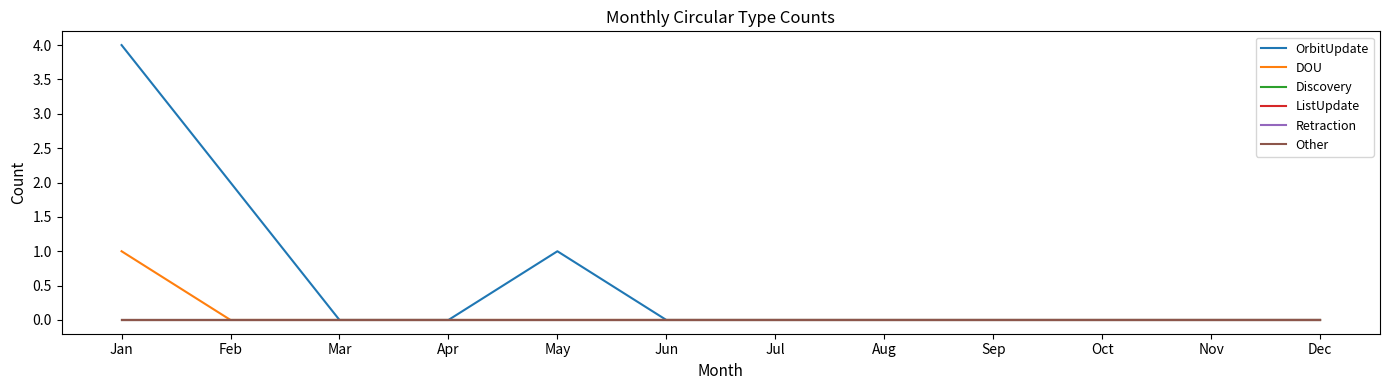

Does the chart display data point markers on the line(s)?

No